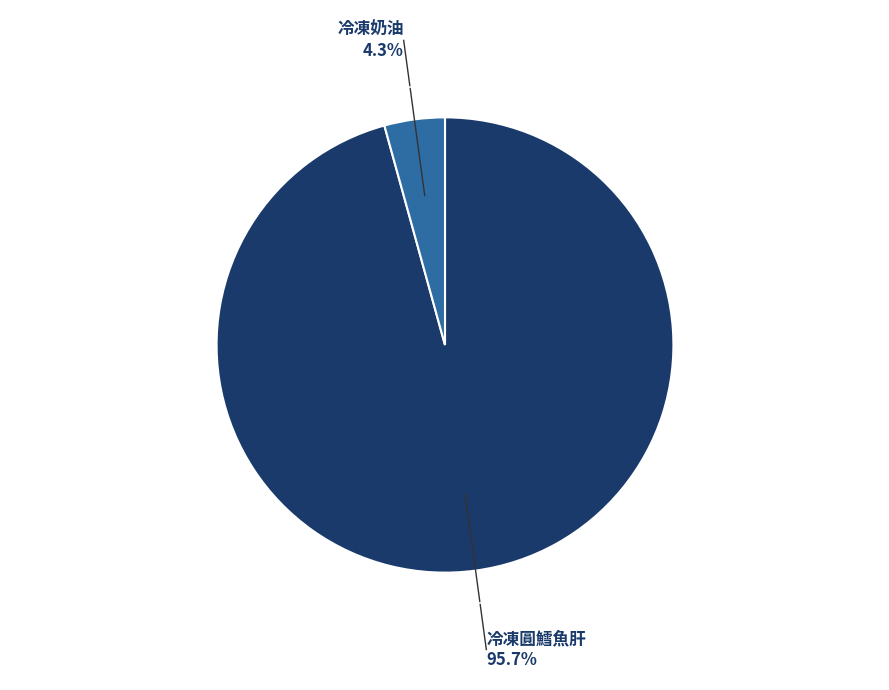

Combined, do 冷凍奶油 and 冷凍圓鱈魚肝 account for over 50%?

Yes